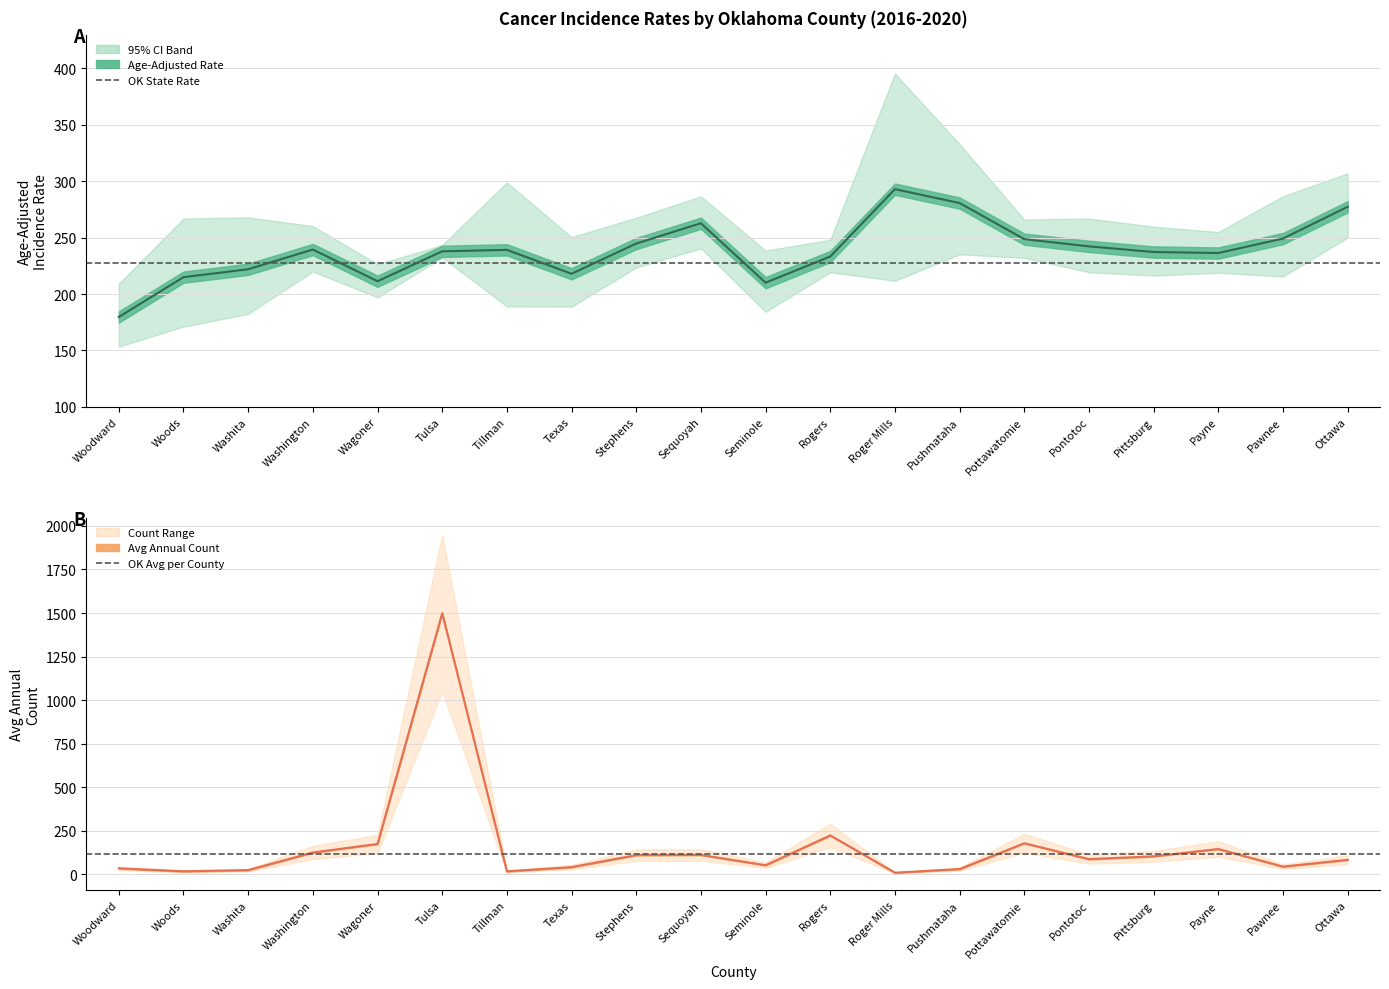

Which category has the lowest value in the Oklahoma State Rate (227.8) series?

Woodward